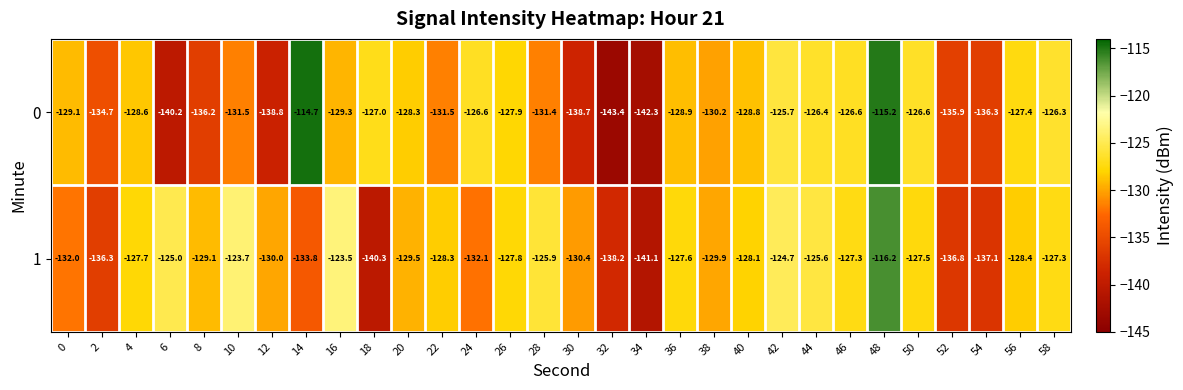

Count the number of data series in this chart.

2